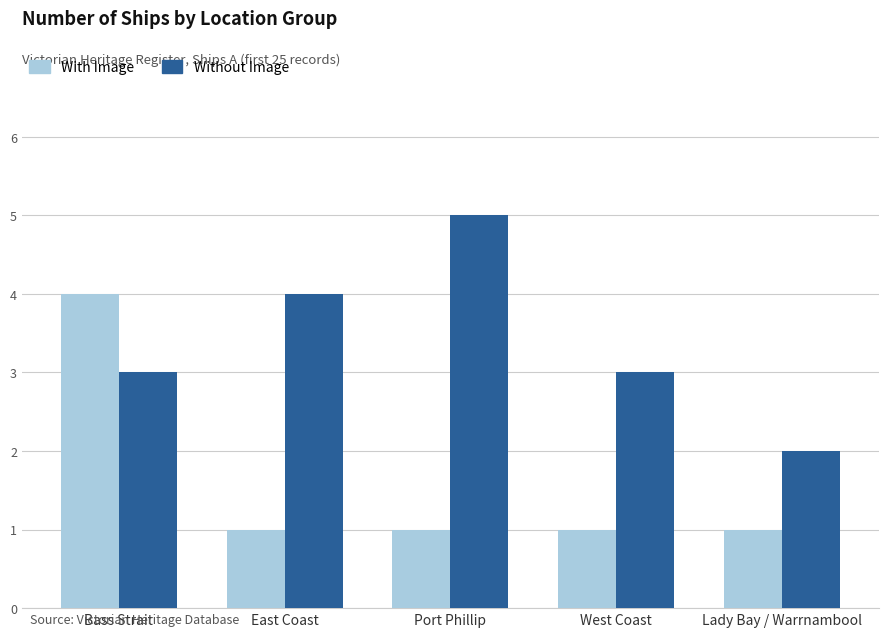

Which series changed the most between Bass Strait and Lady Bay / Warrnambool?

With Image